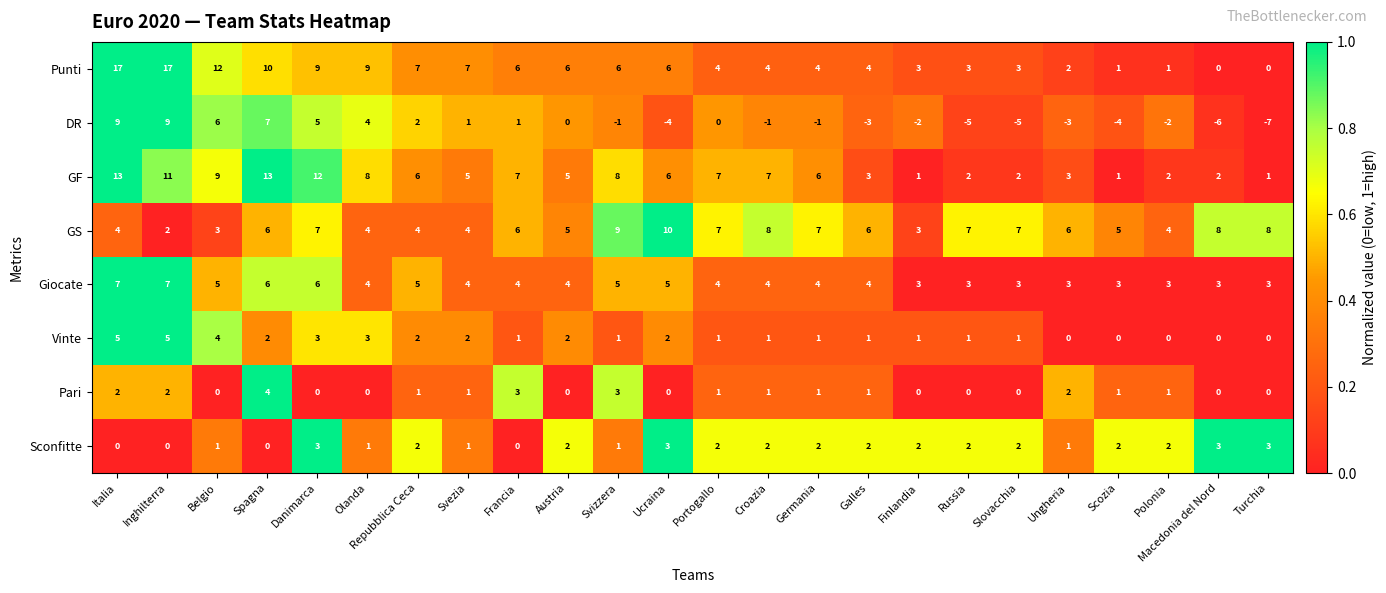

What is the difference between the highest and lowest values at Austria?

6